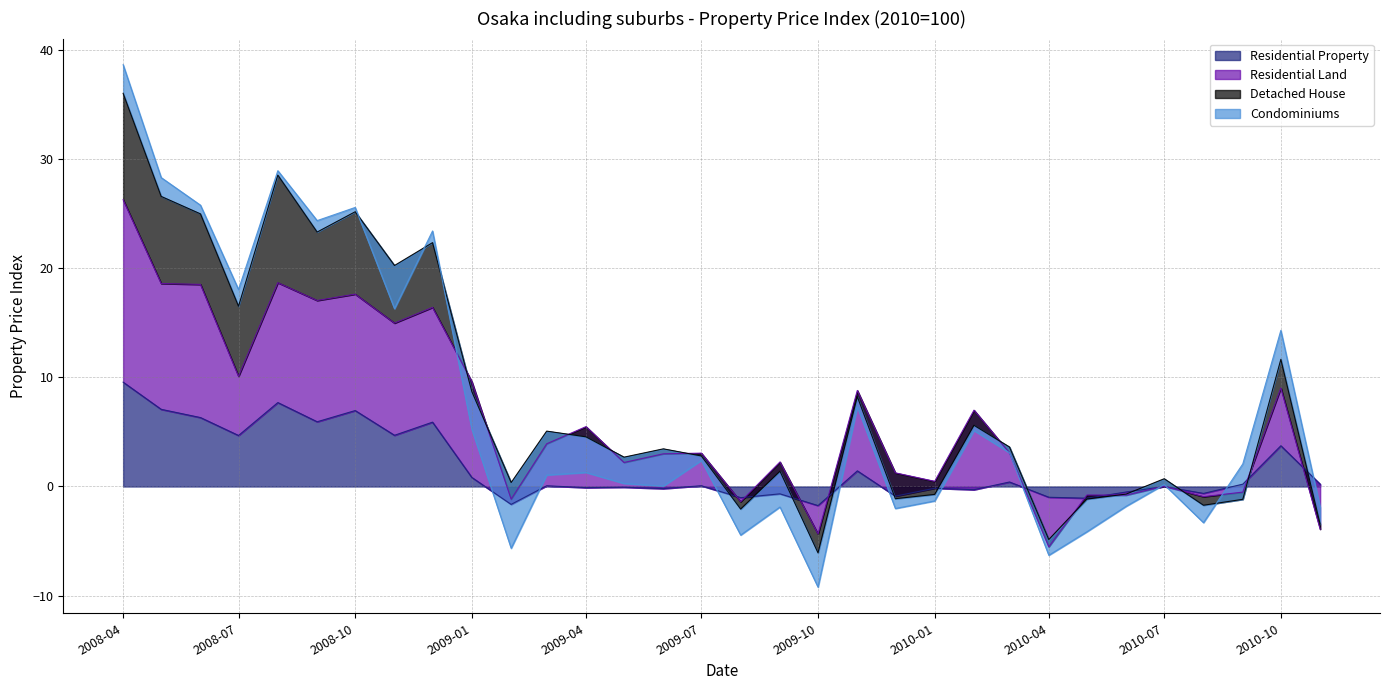

At which label does Residential Property reach its peak?

2008-04